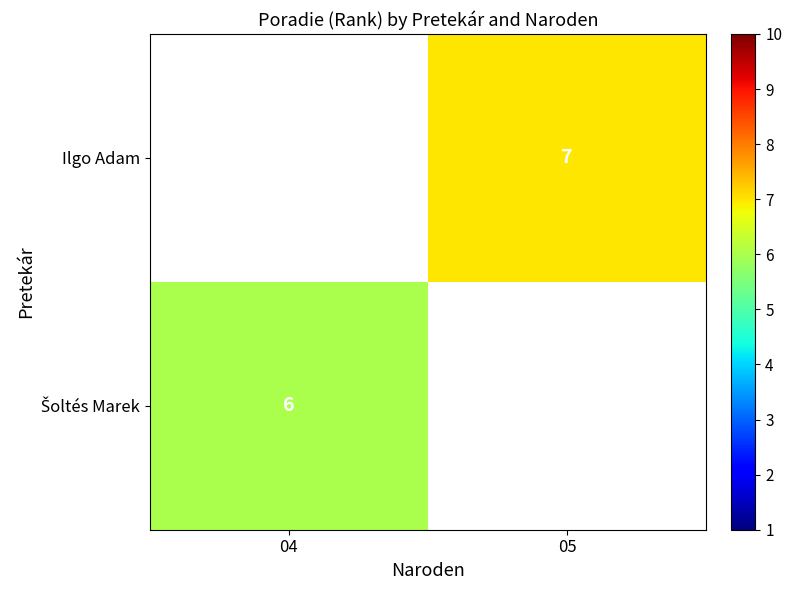

At how many categories does at least one series exceed 6?

1